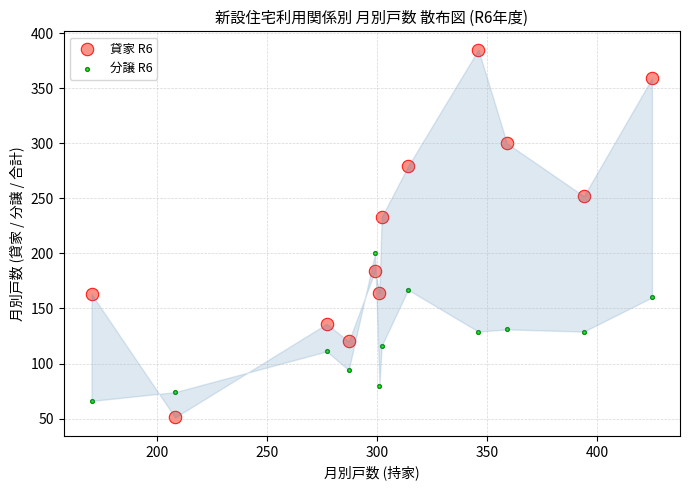

Which series contains the highest Y value?

貸家 R6